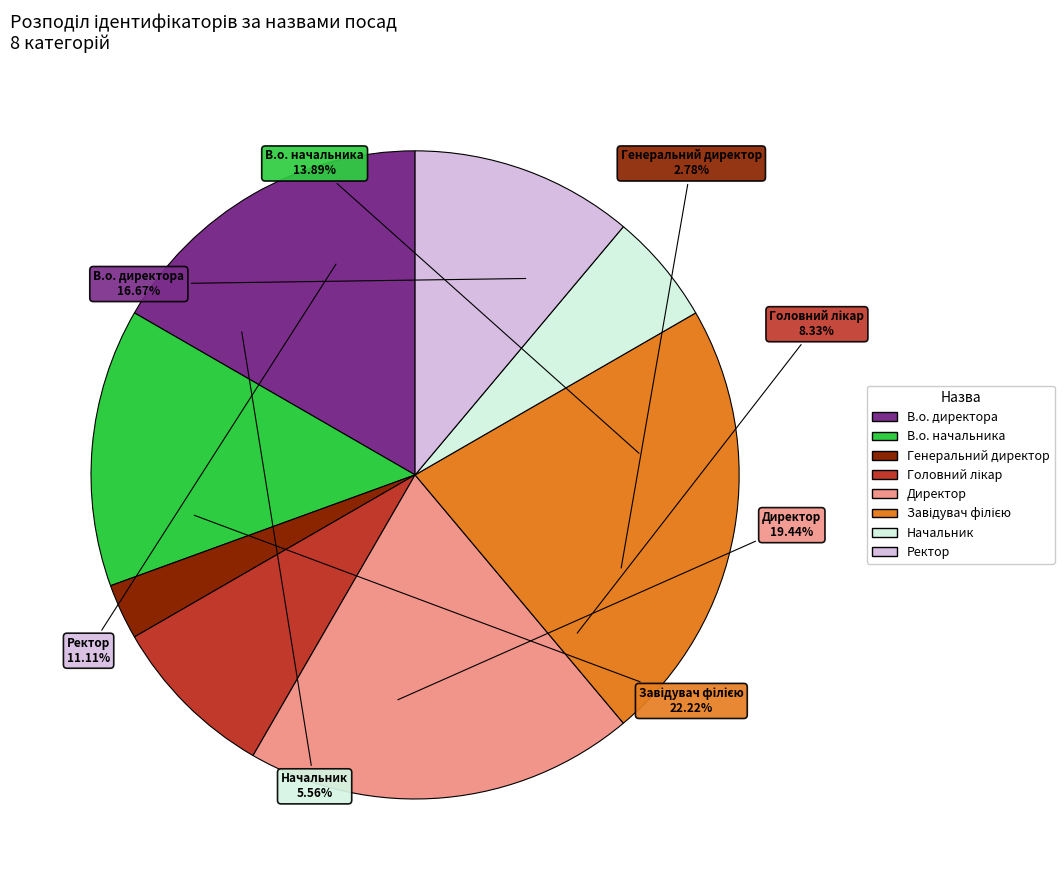

What is the ratio of the value at В.о. директора to the value at В.о. начальника?

1.2